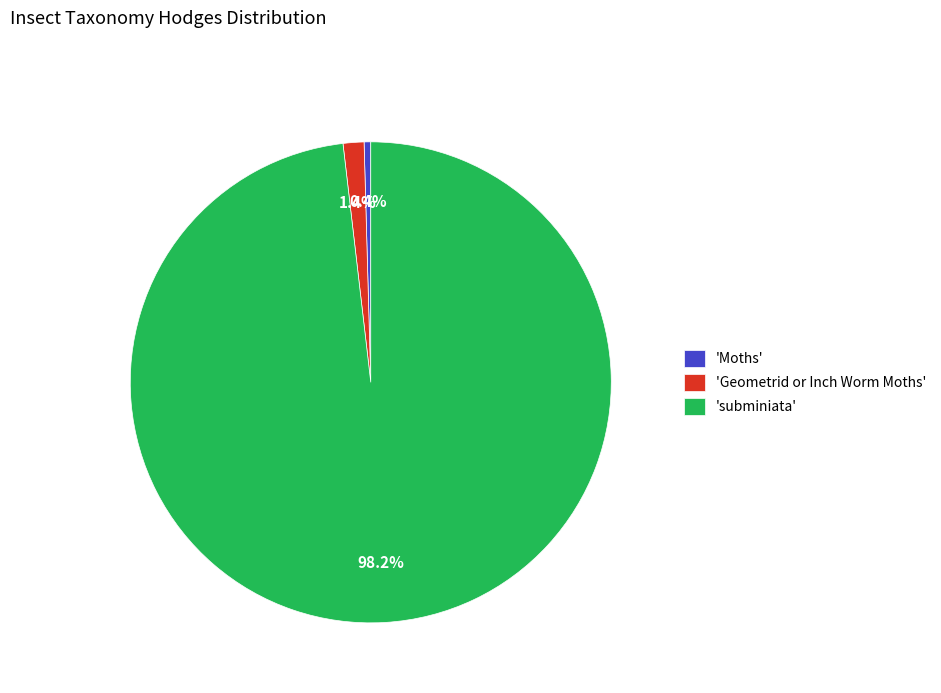

What percentage is NOT represented by 'Geometrid or Inch Worm Moths'?

98.6%